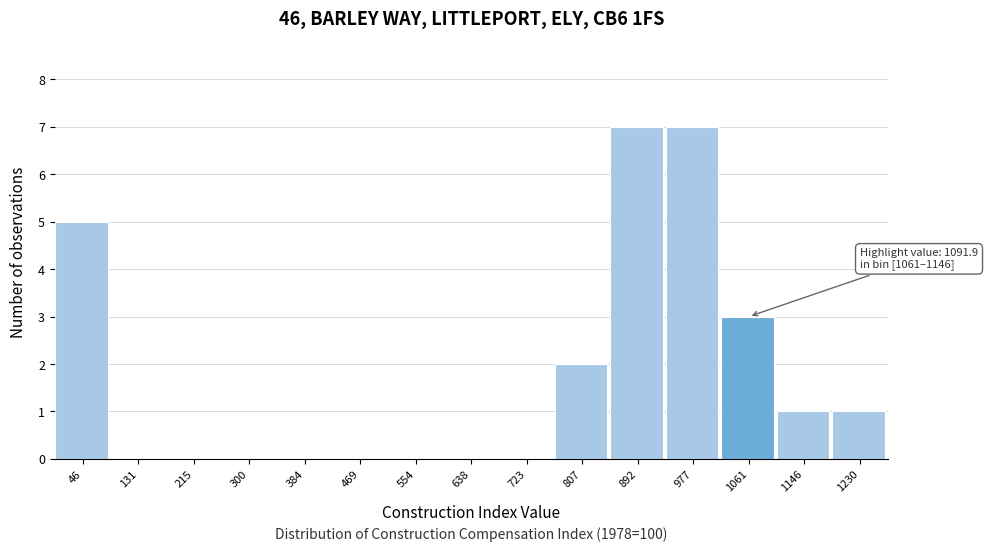

Reading right to left, list all the values displayed in this chart.

1230=1	1146=1	1061=3	977=7	892=7	807=2	723=0	638=0	554=0	469=0	384=0	300=0	215=0	131=0	46=5